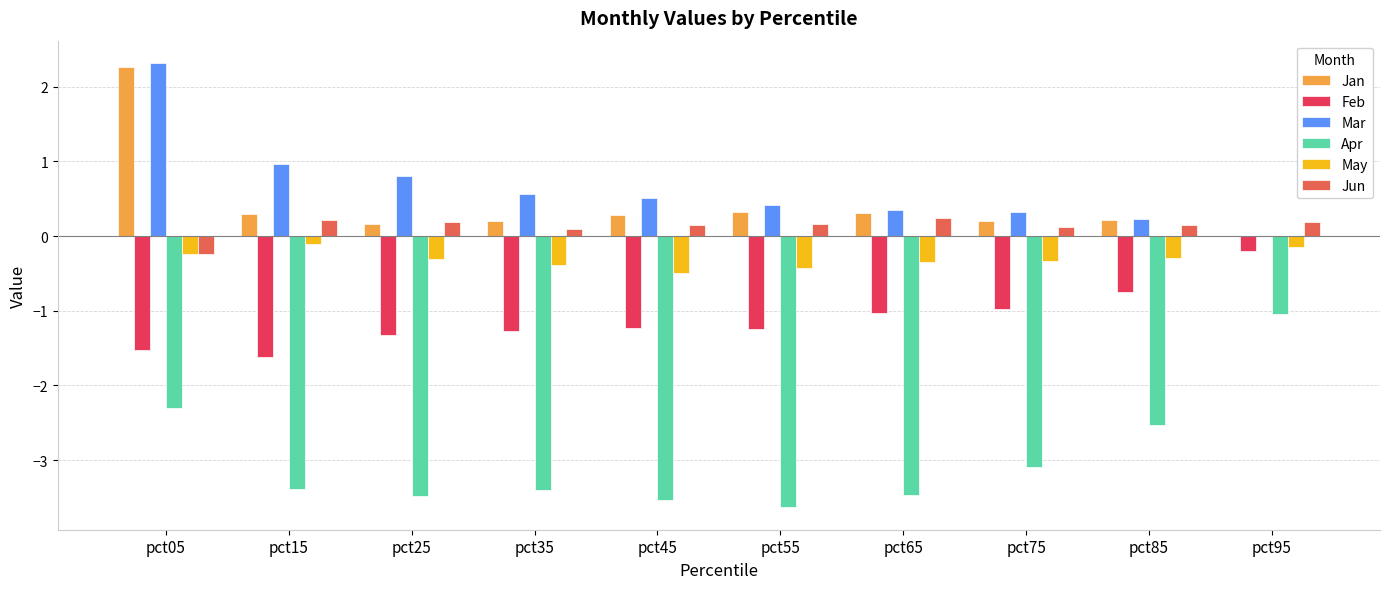

Which series has the largest total across all categories?

Mar